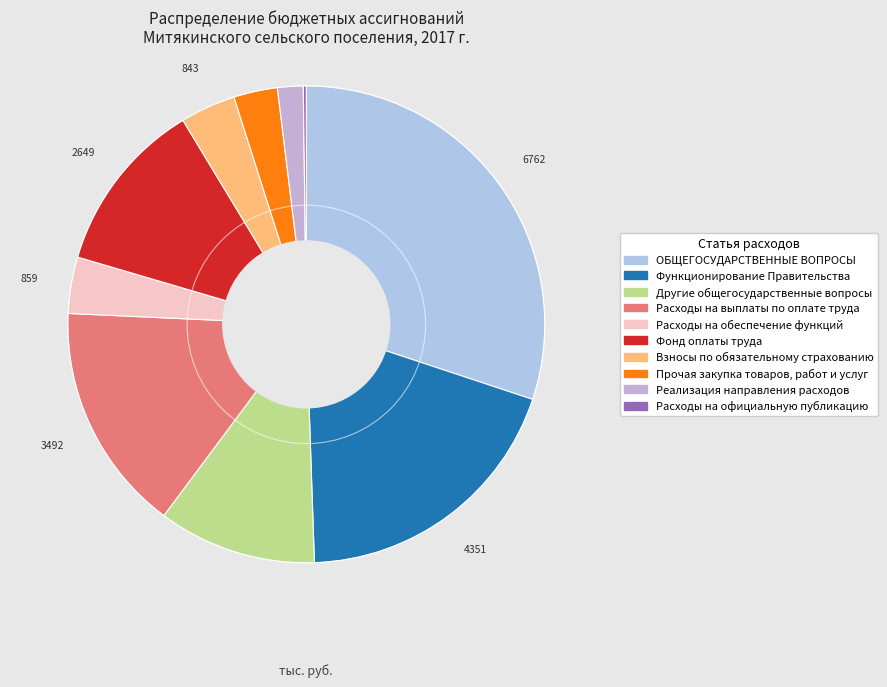

To the nearest percent, what is the difference between the Прочая закупка товаров, работ и услуг and Другие общегосударственные вопросы slice percentages?

8%